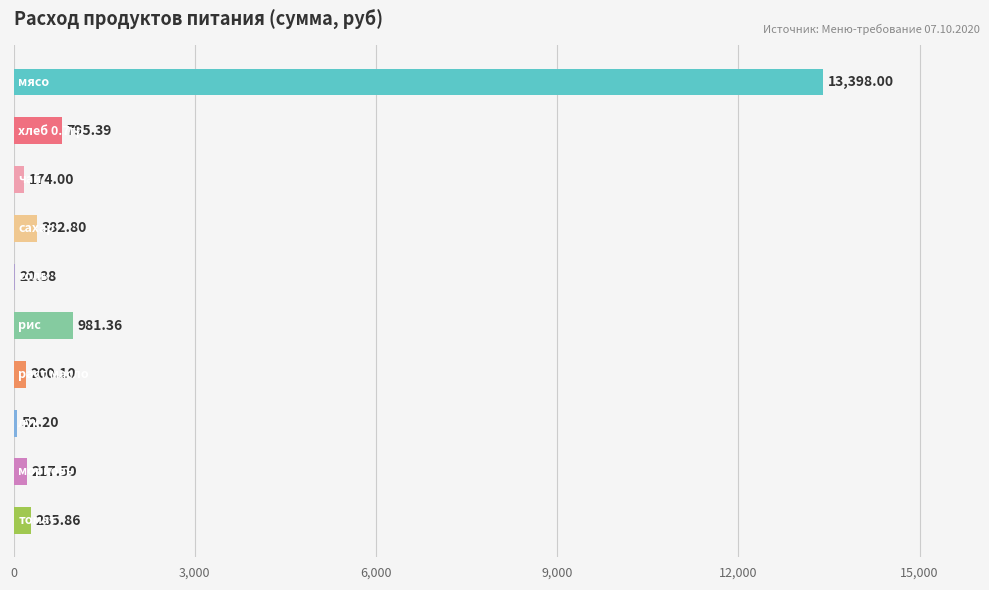

What is the sum of all values?

16508.1